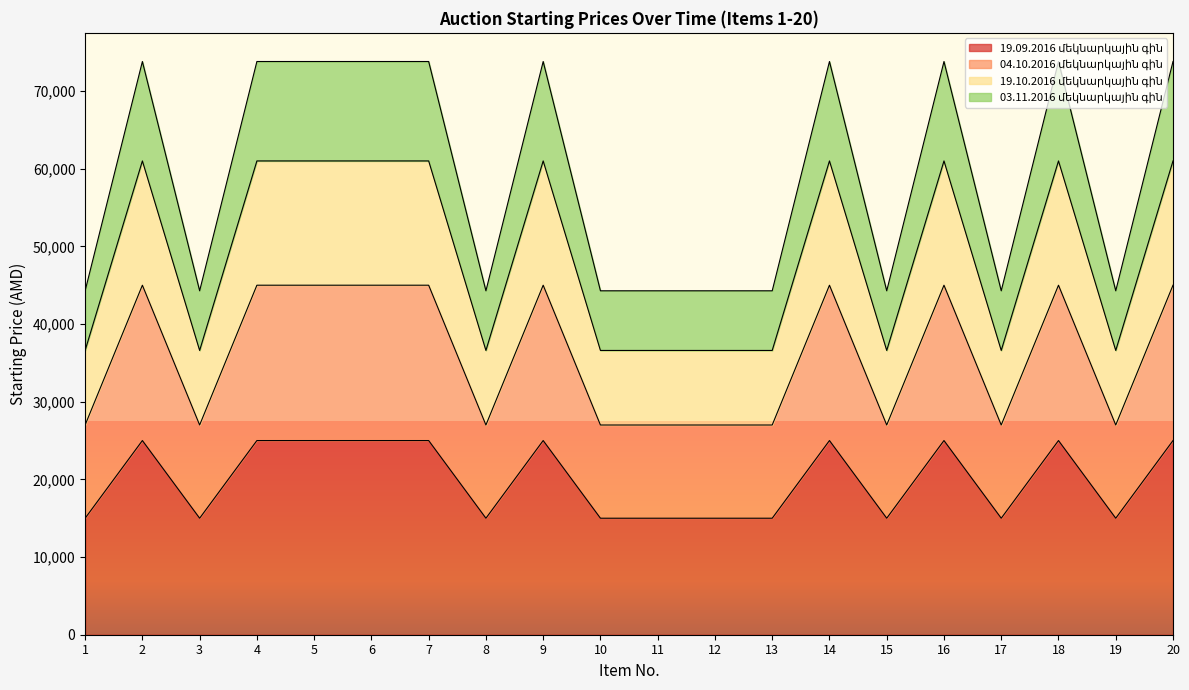

At how many categories does at least one series exceed 31976?

20